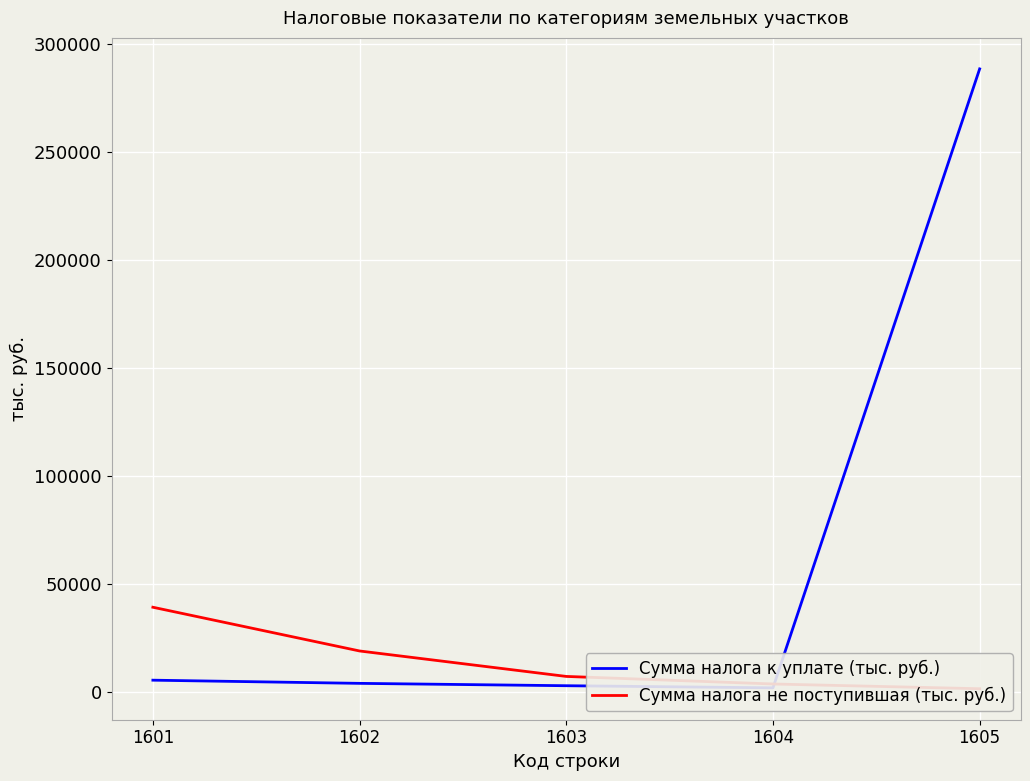

At which label does Сумма налога не поступившая (тыс. руб.) first exceed 7000?

1601